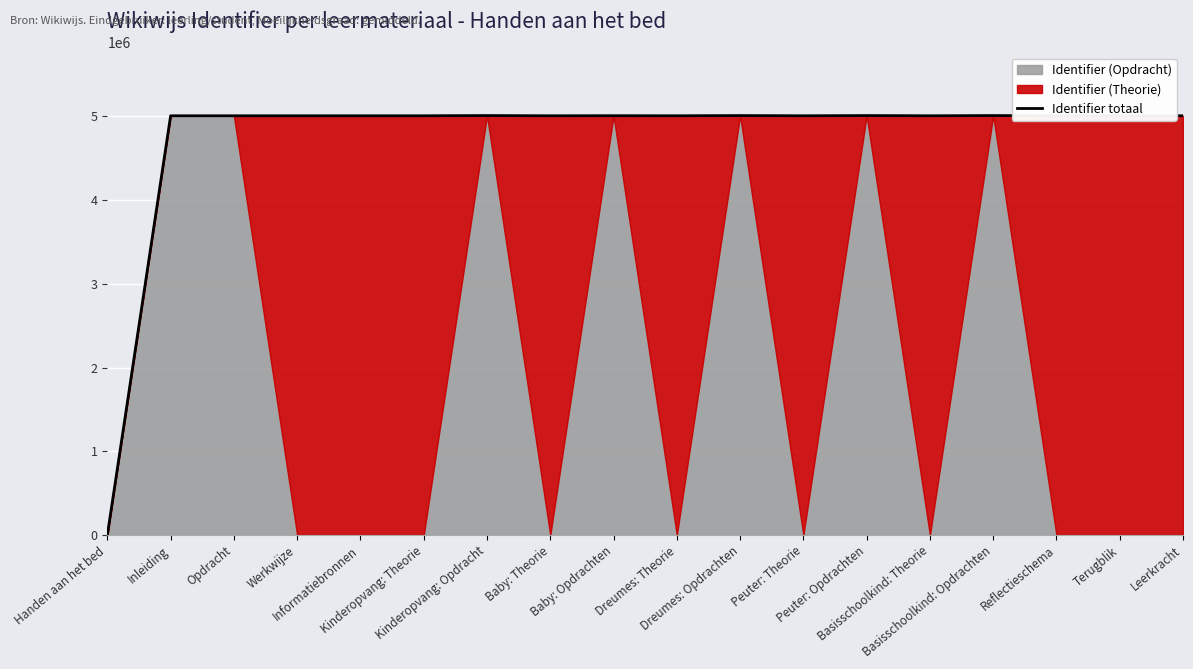

At which category does the data reach its first local valley?

Baby: Theorie